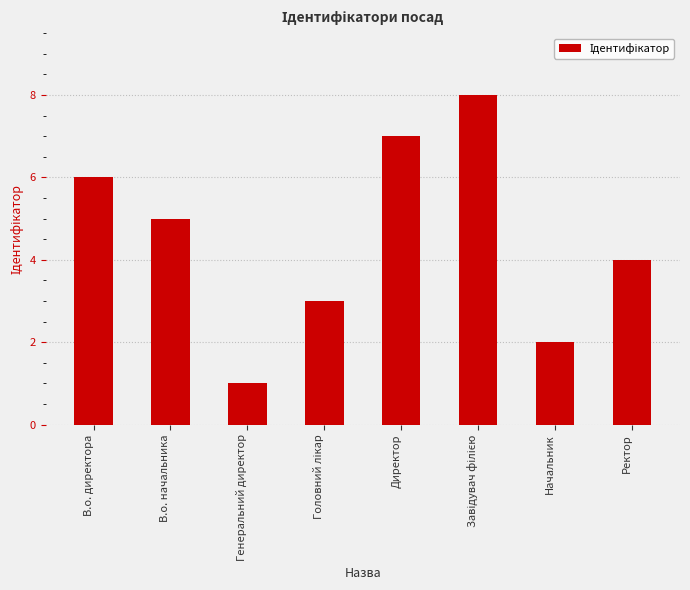

What is the greatest value displayed?

8